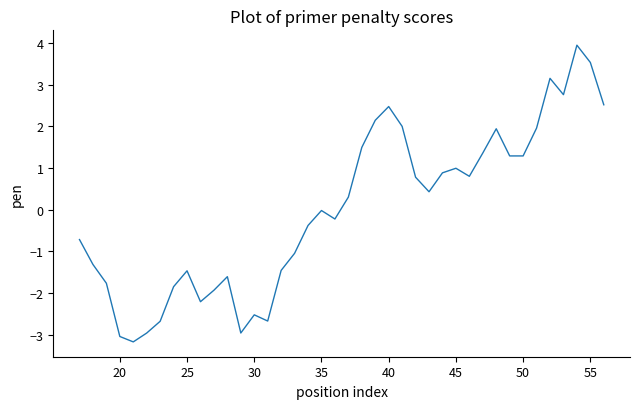

What is the smallest value displayed?

-3.2